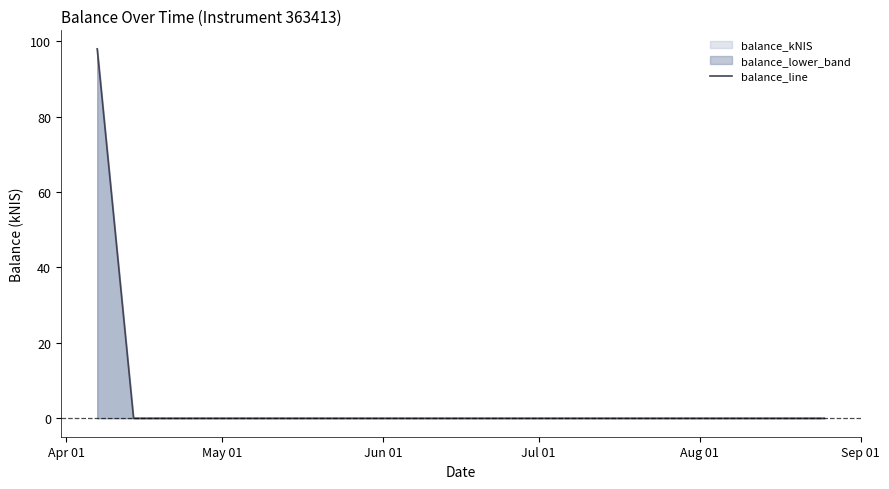

What is the sum of all values?

98.0